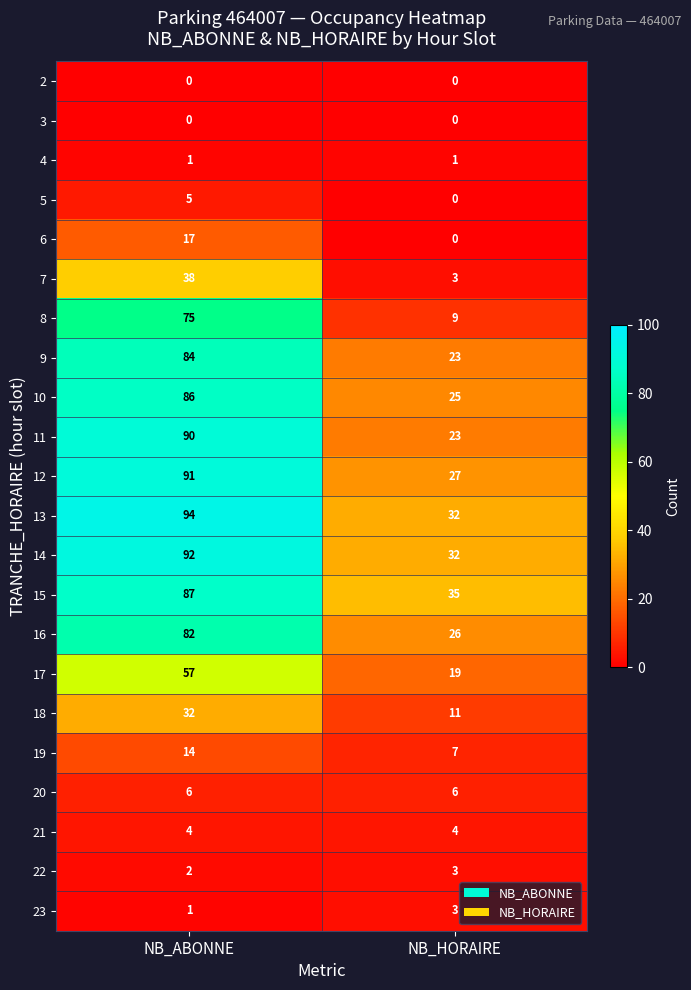

The 21 series shows 4 at NB_HORAIRE. True or false?

True